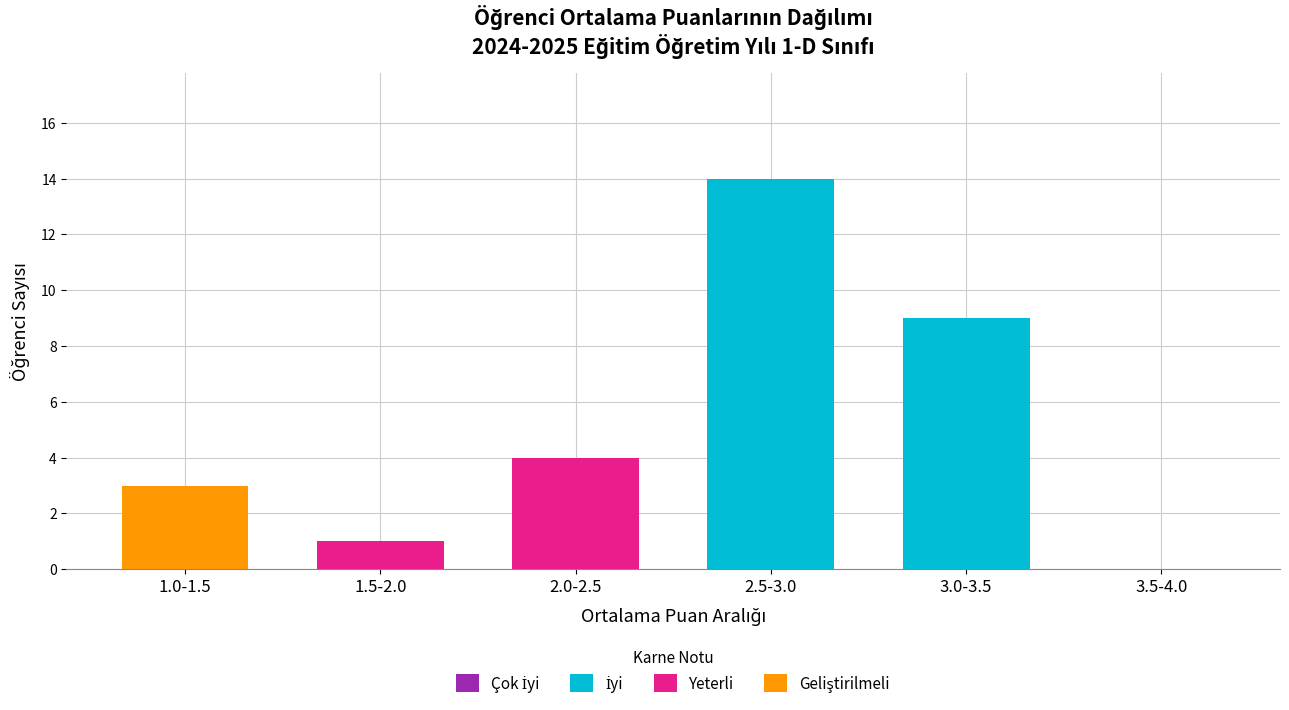

At which category is the sum across all series the highest?

2.5-3.0